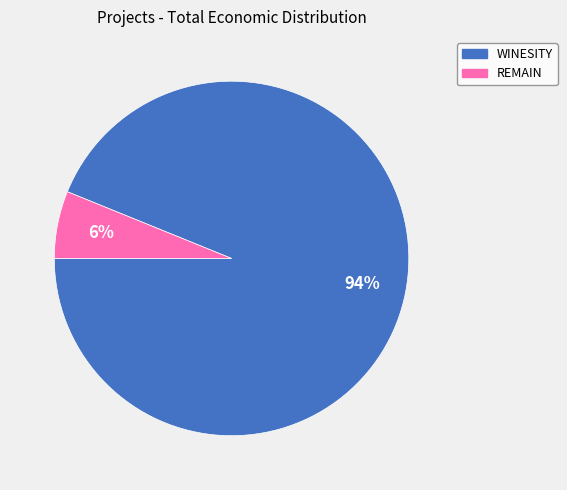

Which category has the biggest portion of the pie?

WINESITY